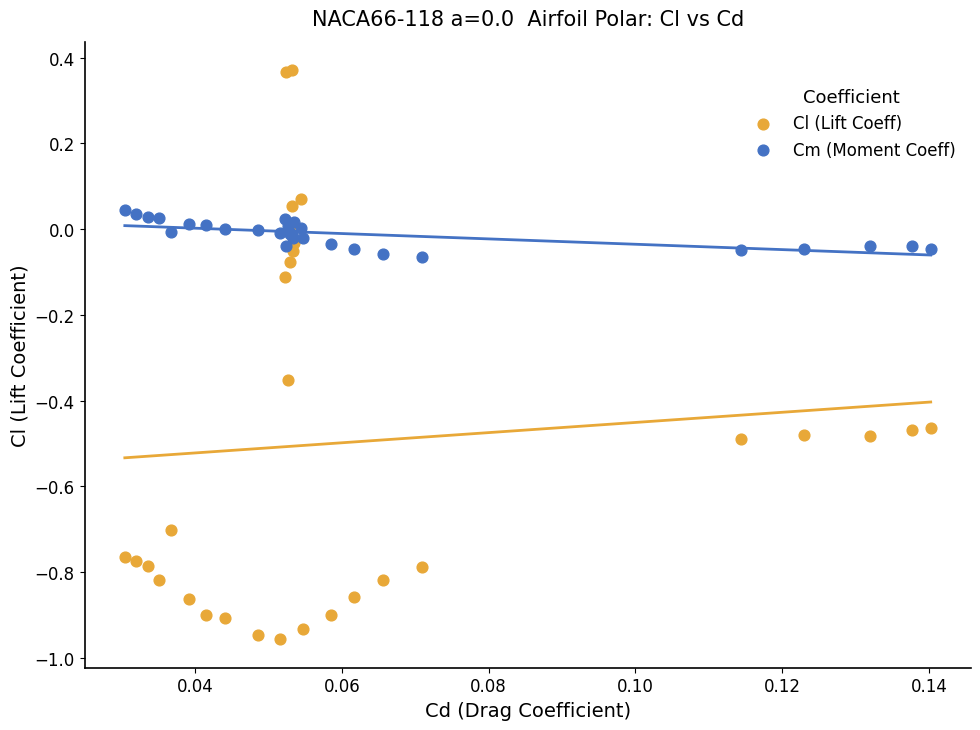

Which series reaches the maximum Y coordinate?

Cl (Lift Coeff)